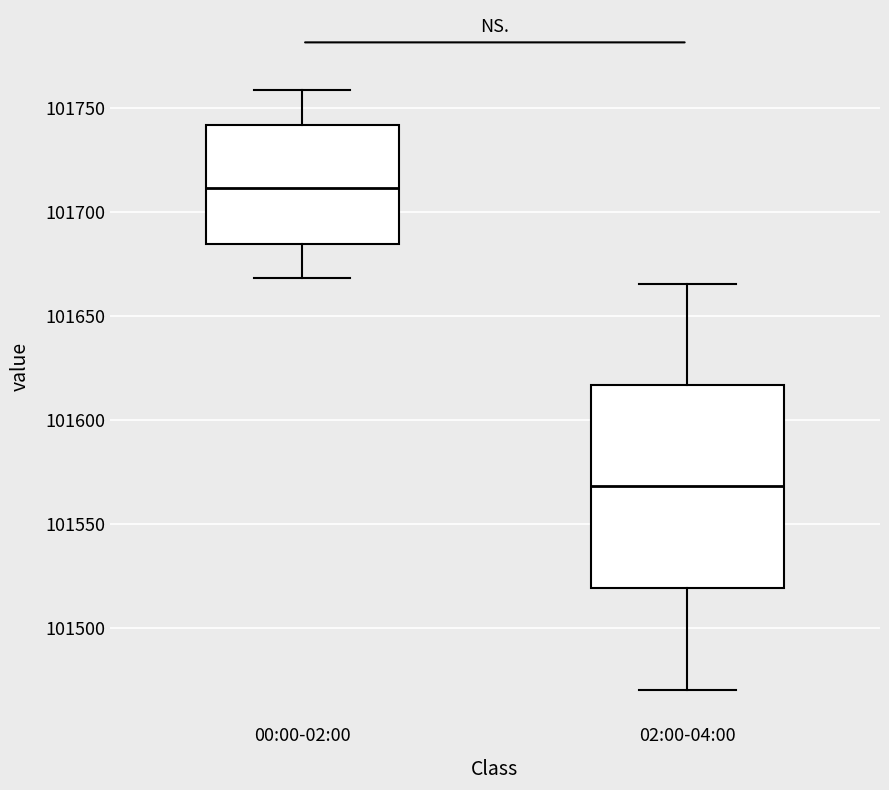

Which box's median line is the highest?

00:00-02:00